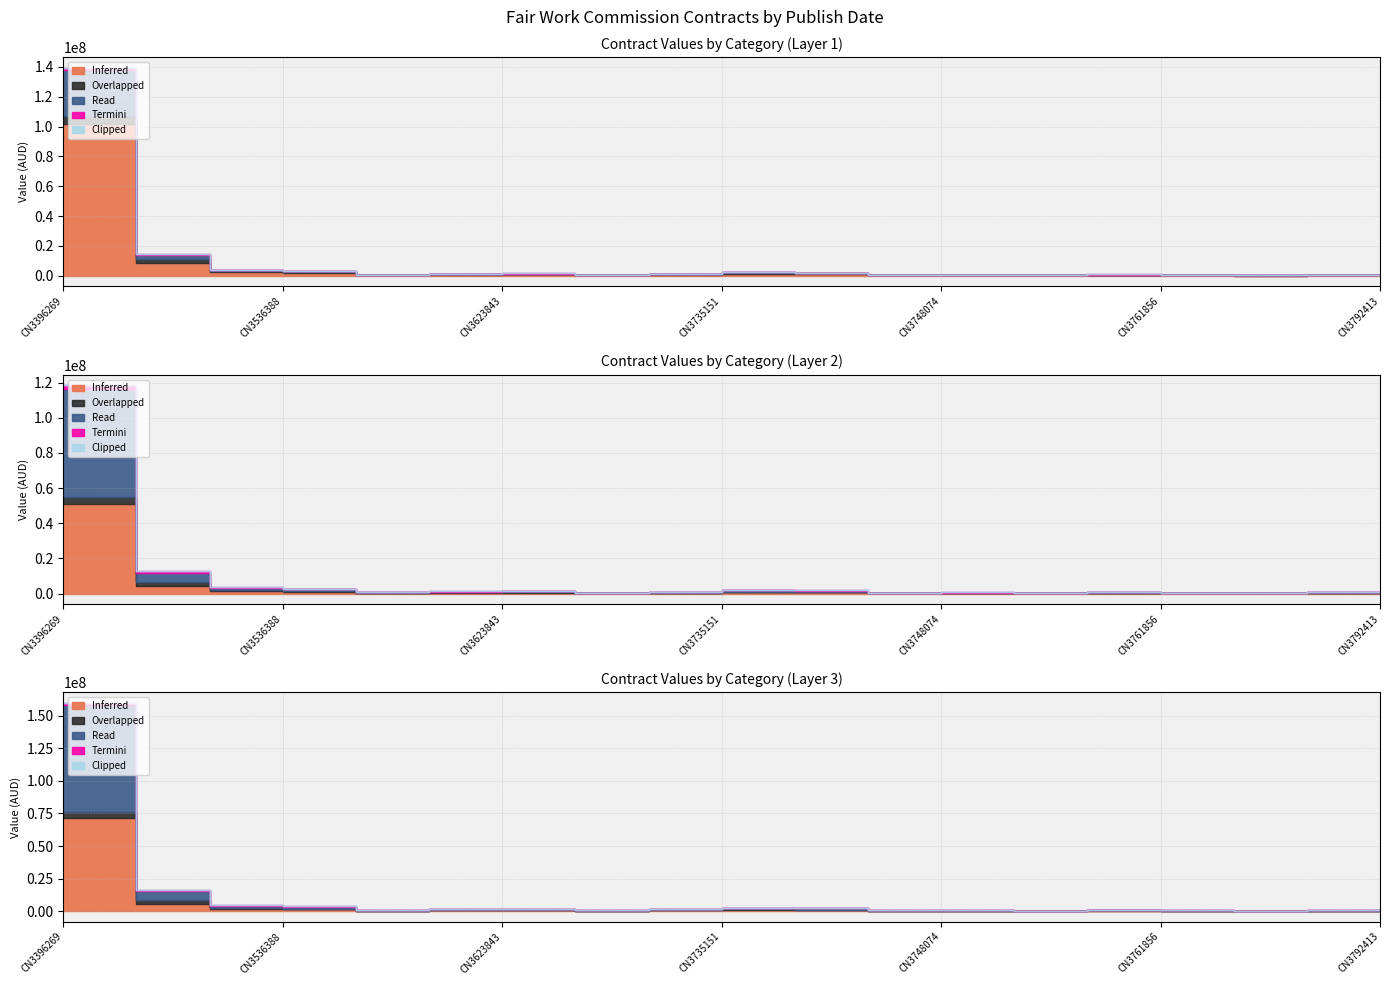

True or false: Read and Inferred cross at least once.

False